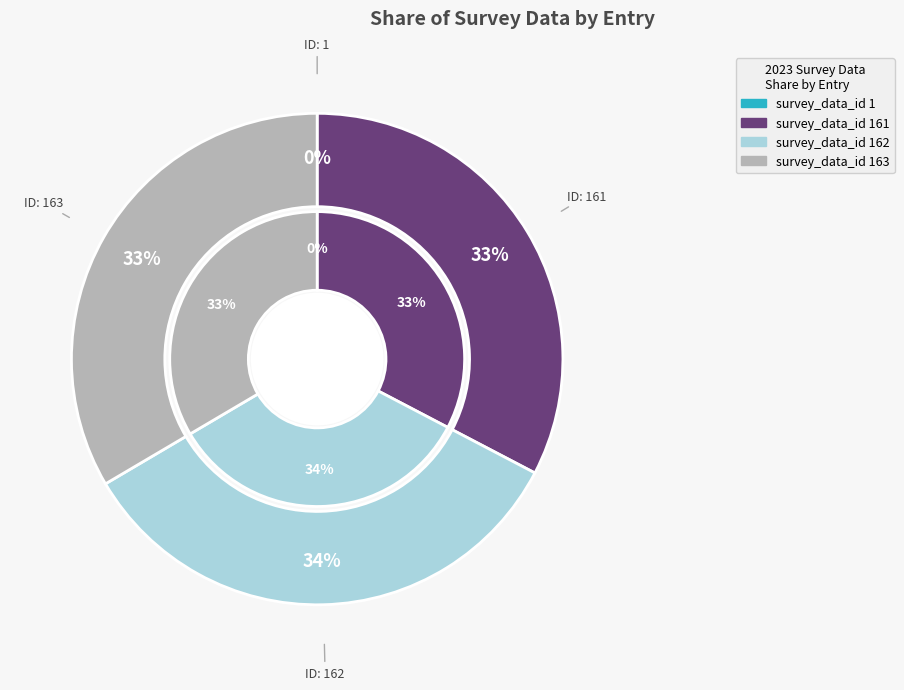

To the nearest percent, what is the average slice percentage?

25%